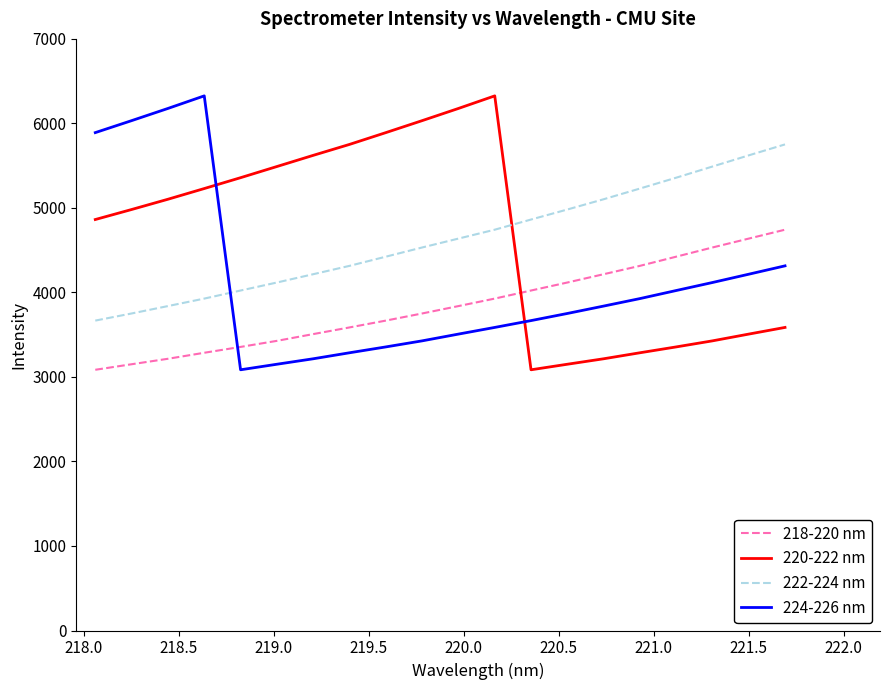

How many times do 218-220 nm and 224-226 nm cross each other?

1